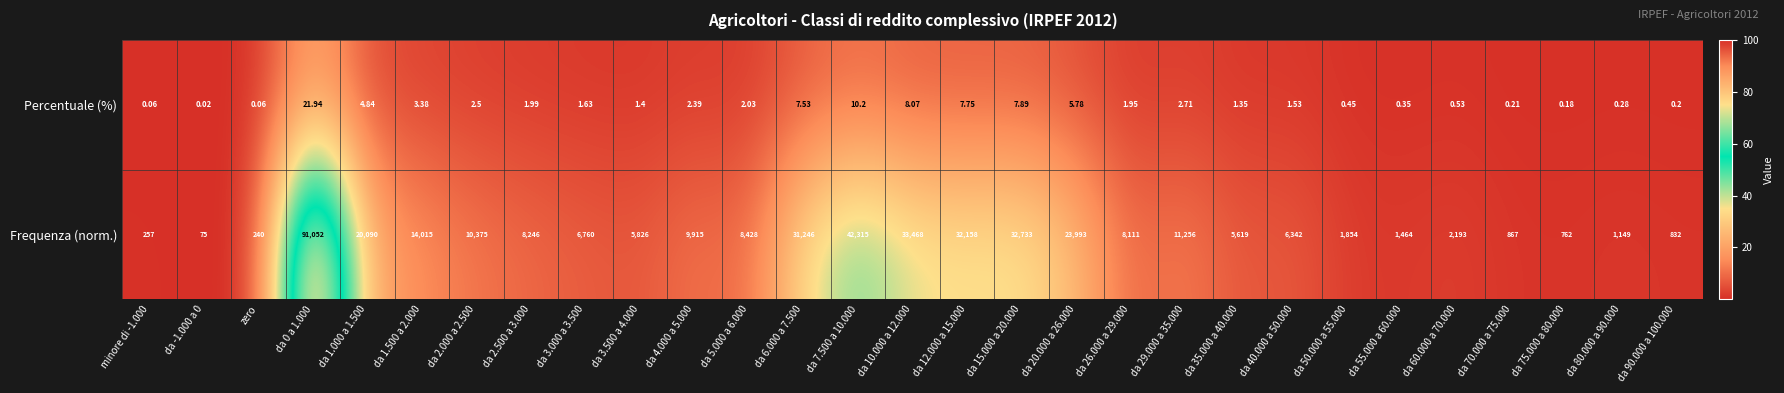

List the series in order of their overall mean, highest first.

Frequenza (norm.), Percentuale (%)